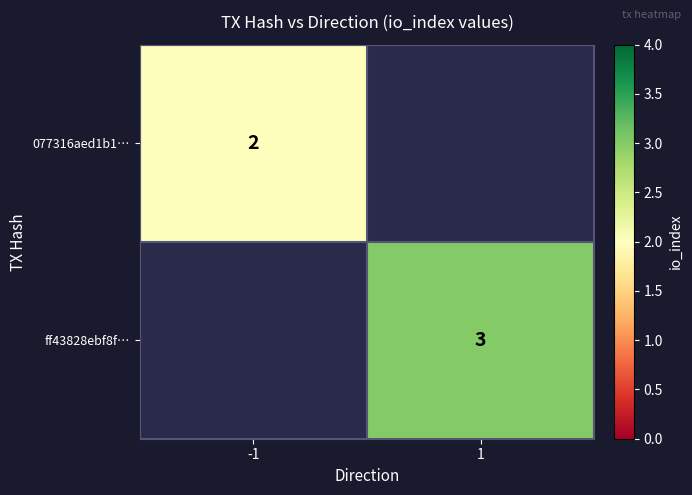

At how many categories does at least one series exceed 2?

1